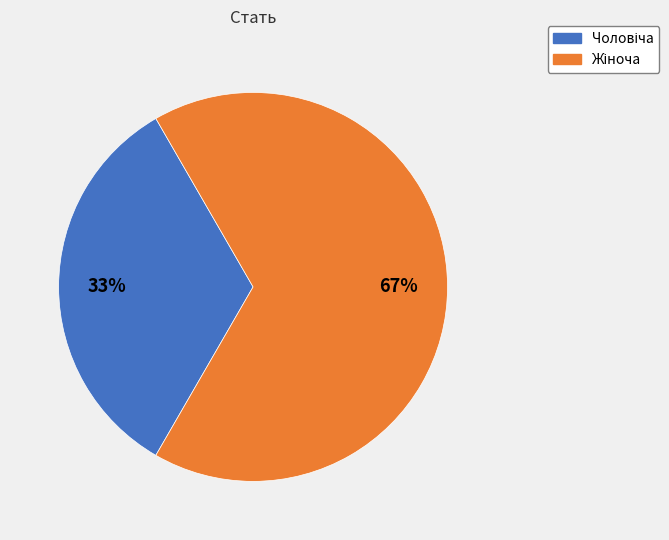

To the nearest percent, what is the average slice percentage?

50%